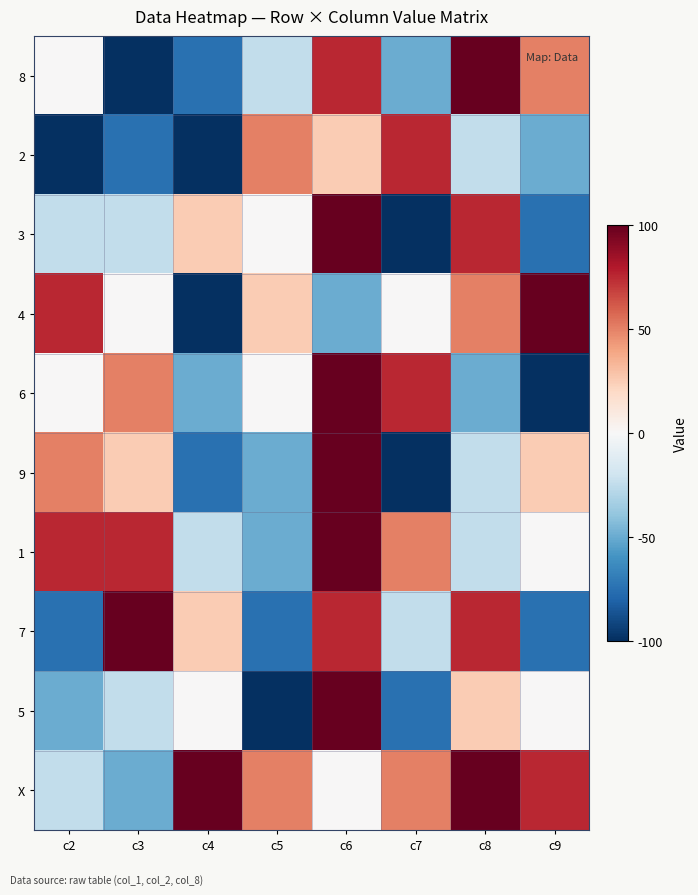

At c5, list the series in order from largest to smallest.

2, X, 4, 3, 6, 8, 9, 1, 7, 5